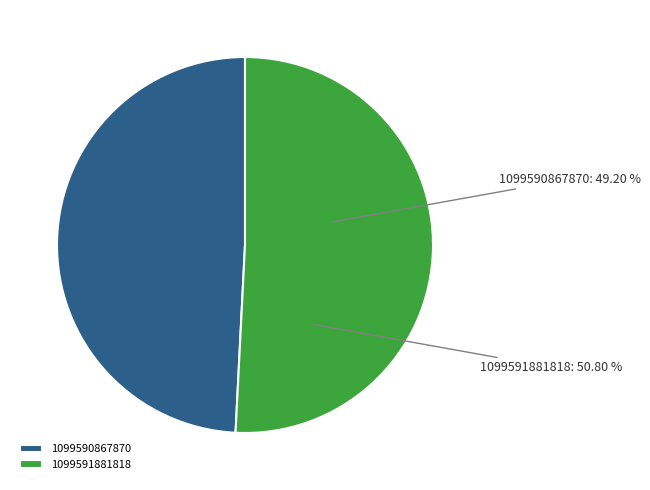

Which slice represents more than half of the pie?

1099591881818